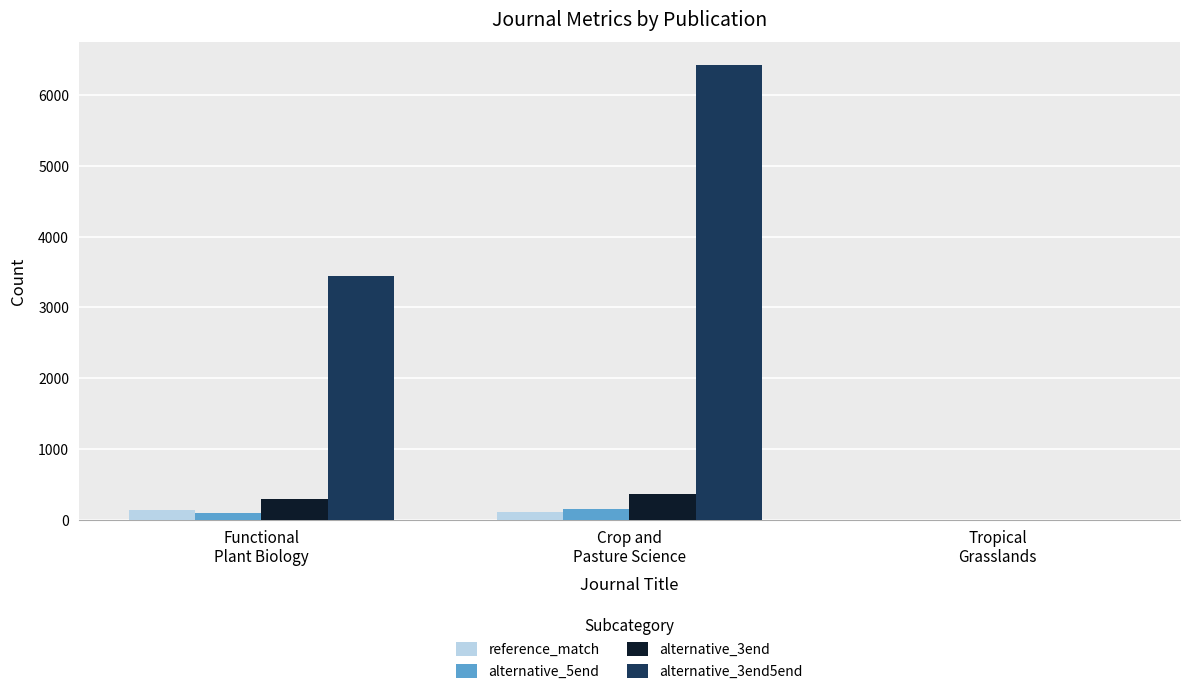

How many values in alternative_3end are above zero?

2